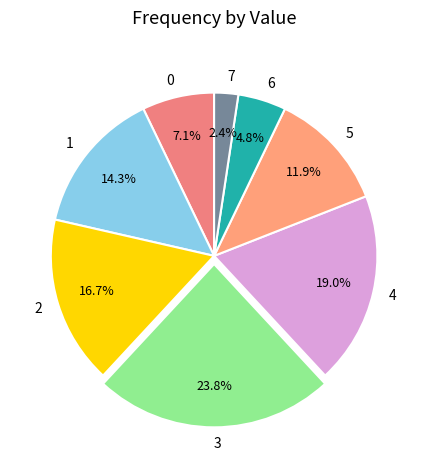

Does 4 represent more than half of the total?

No